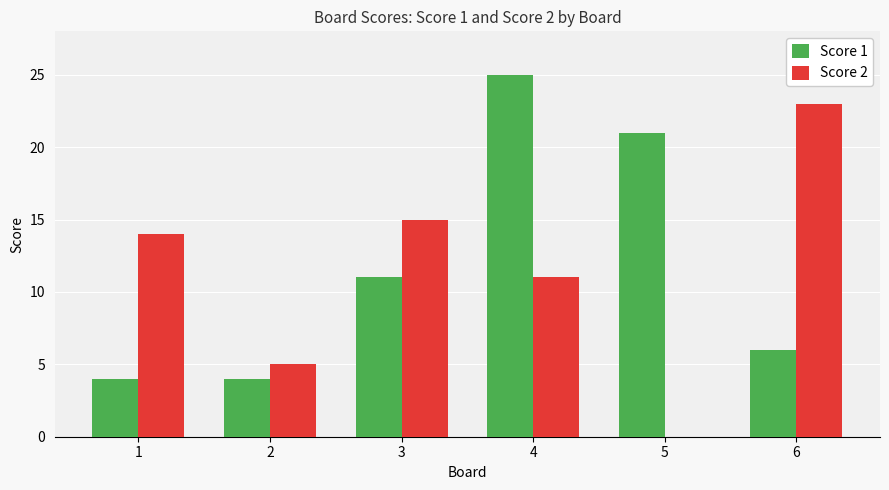

True or false: Score 2 has a value of 14 at 1.

True